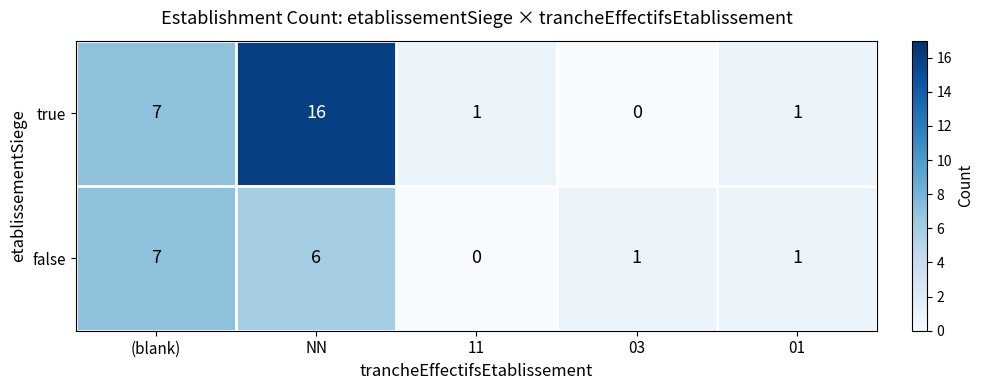

Is it true that false equals 3 at 11?

False